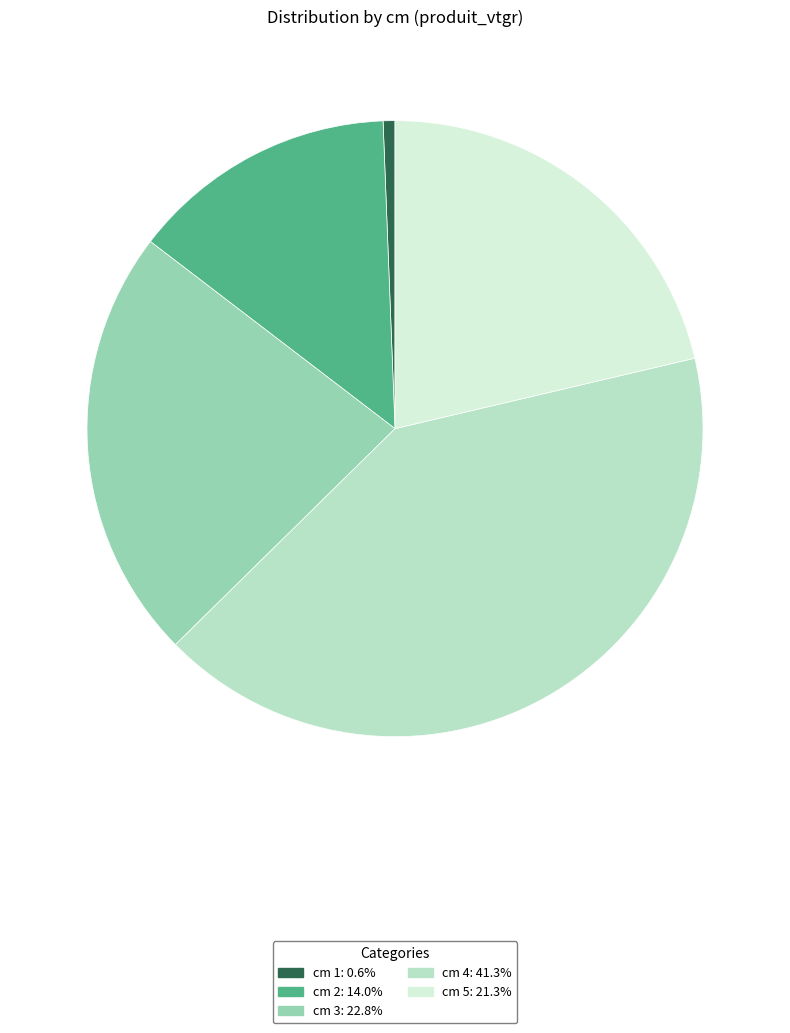

Is there a majority slice in this chart?

No